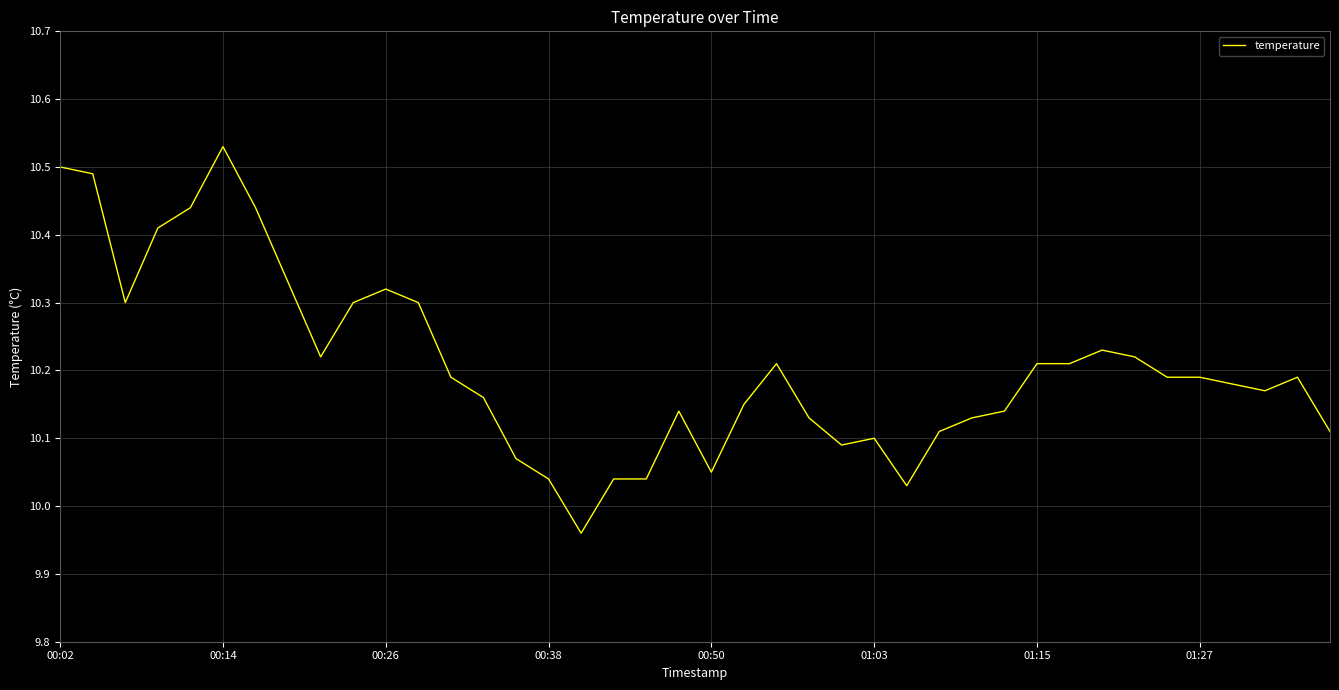

Count the number of values greater than 10.

39